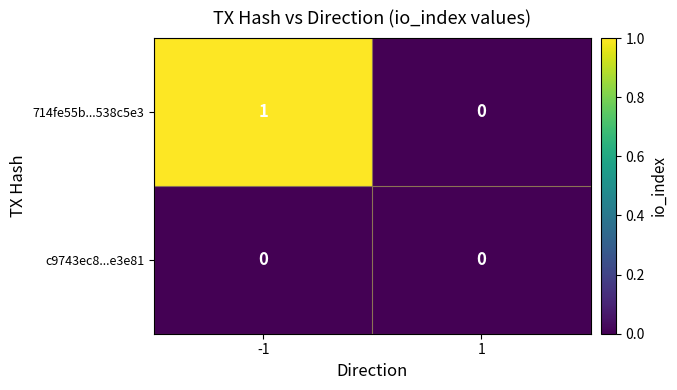

At -1, list the series in order from largest to smallest.

714fe55b...538c5e3, c9743ec8...e3e81